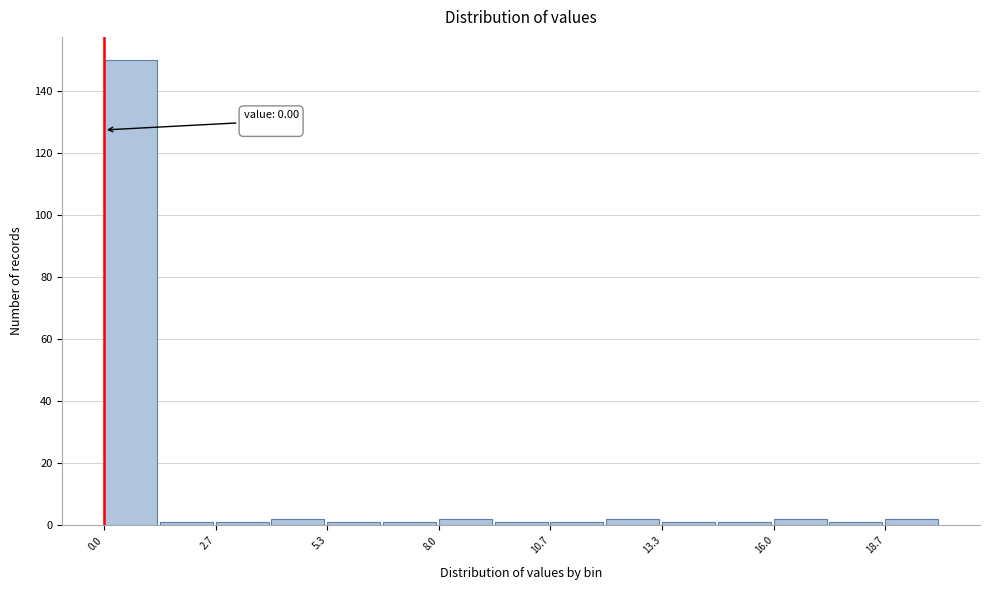

Around what value on the x-axis is the tallest bar? Give the approximate position of its centre, as read against the axis.

0.5